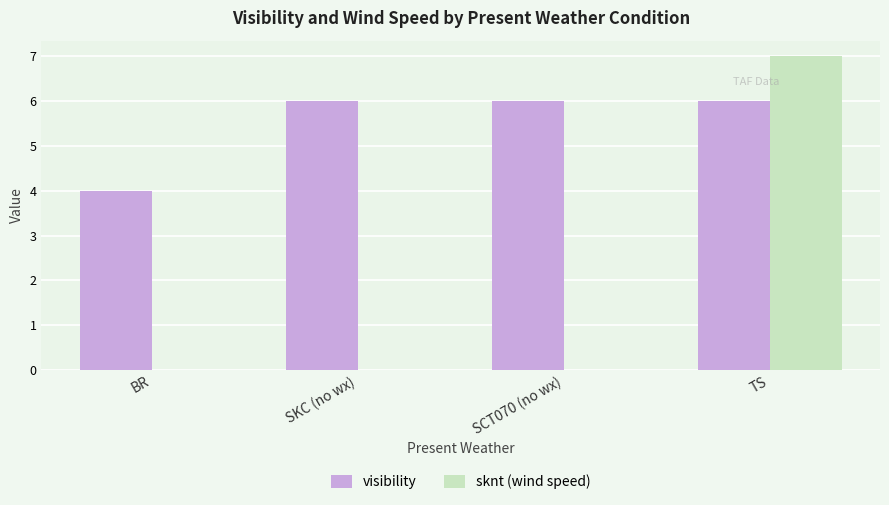

Reading left to right, transcribe all the data shown in this chart.

visibility: BR=4.0	SKC (no wx)=6.0	SCT070 (no wx)=6.0	TS=6.0
sknt (wind speed): BR=0.0	SKC (no wx)=0.0	SCT070 (no wx)=0.0	TS=7.0